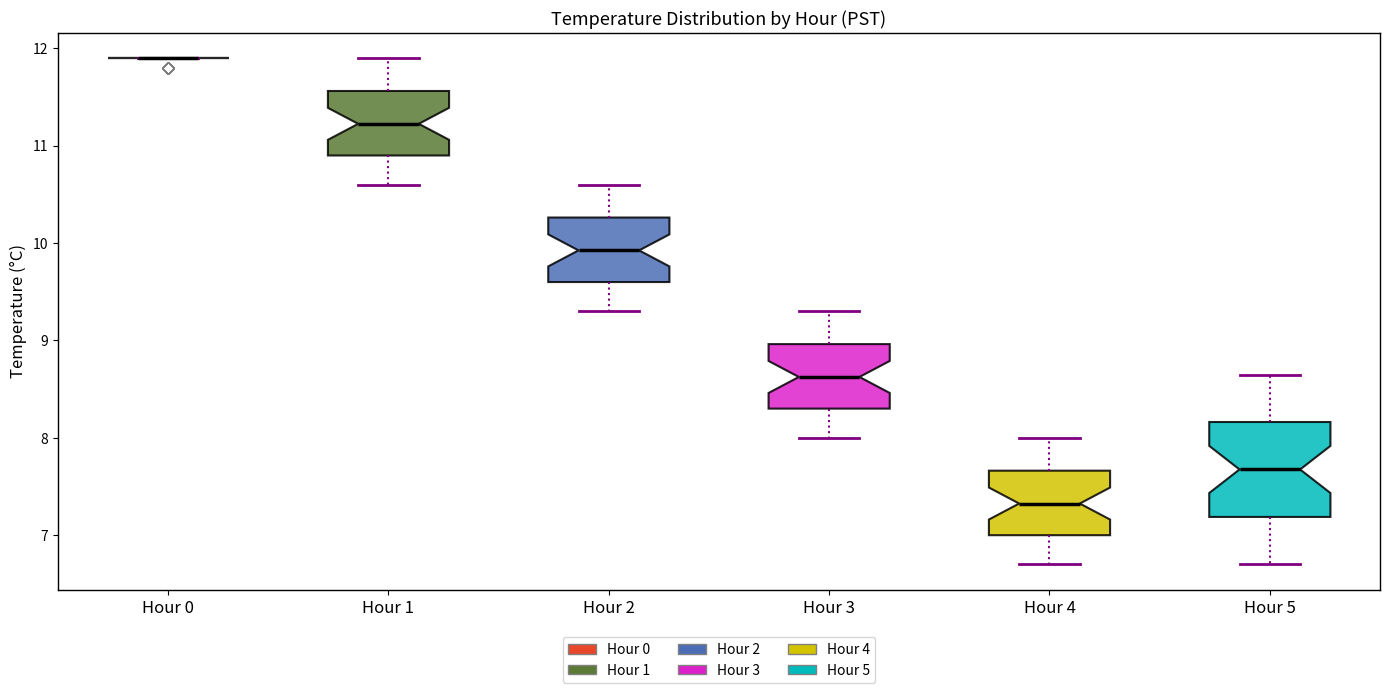

Reading left to right, transcribe this box plot: for each box, give where its median line is, the range the box spans, and where its two whiskers end, as read against the y-axis. The values are not printed on the chart, so give them approximately, as read against the axis.

Hour 0: box collapsed to a line at 11.9, whiskers 11.9 to 11.9
Hour 1: median 11.2, box 10.9 to 11.6, whiskers 10.6 to 11.9
Hour 2: median 9.9, box 9.6 to 10.3, whiskers 9.3 to 10.6
Hour 3: median 8.6, box 8.3 to 9.0, whiskers 8.0 to 9.3
Hour 4: median 7.3, box 7.0 to 7.7, whiskers 6.7 to 8.0
Hour 5: median 7.7, box 7.2 to 8.2, whiskers 6.7 to 8.7